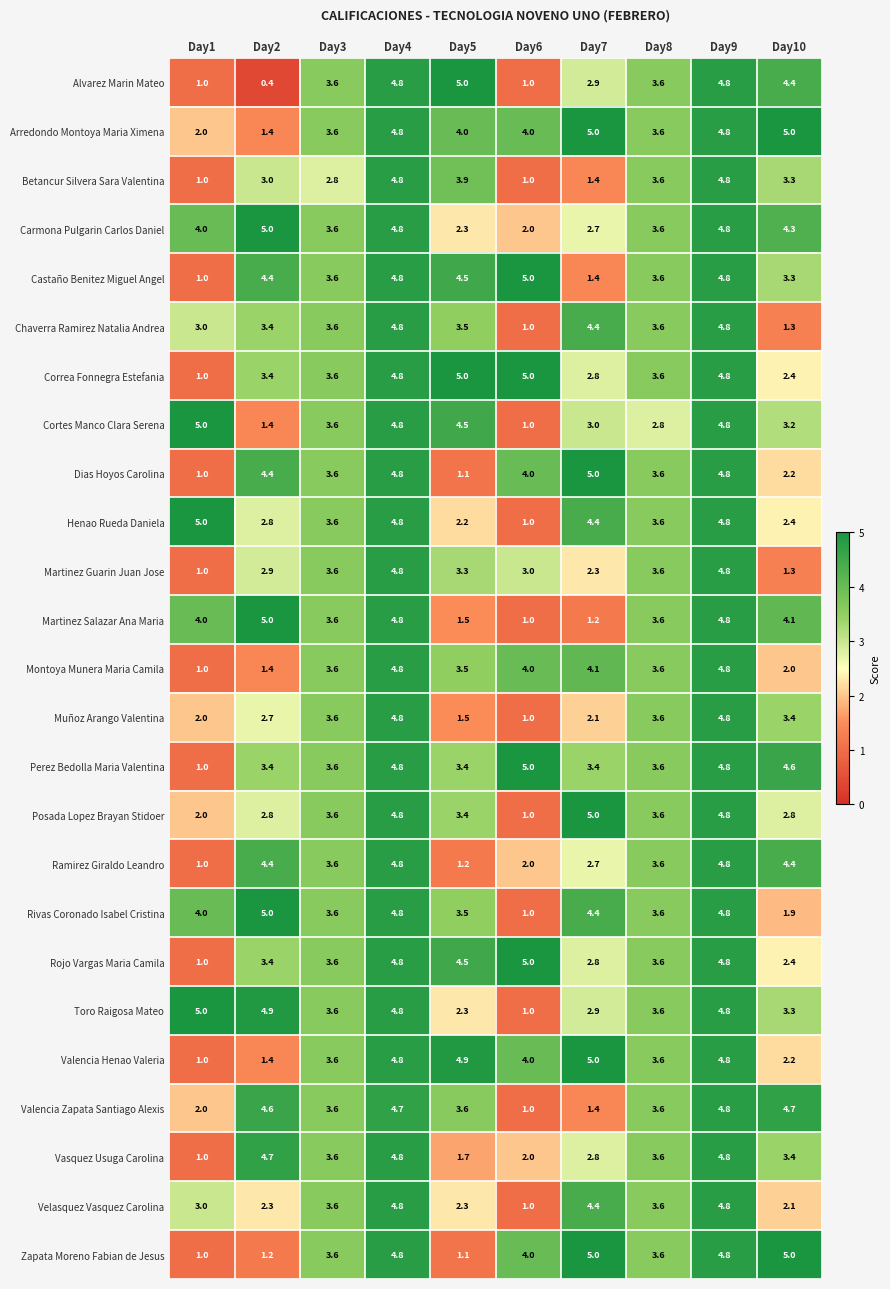

The value of Martinez Guarin Juan Jose at Day2 is 1.3. True or false?

False